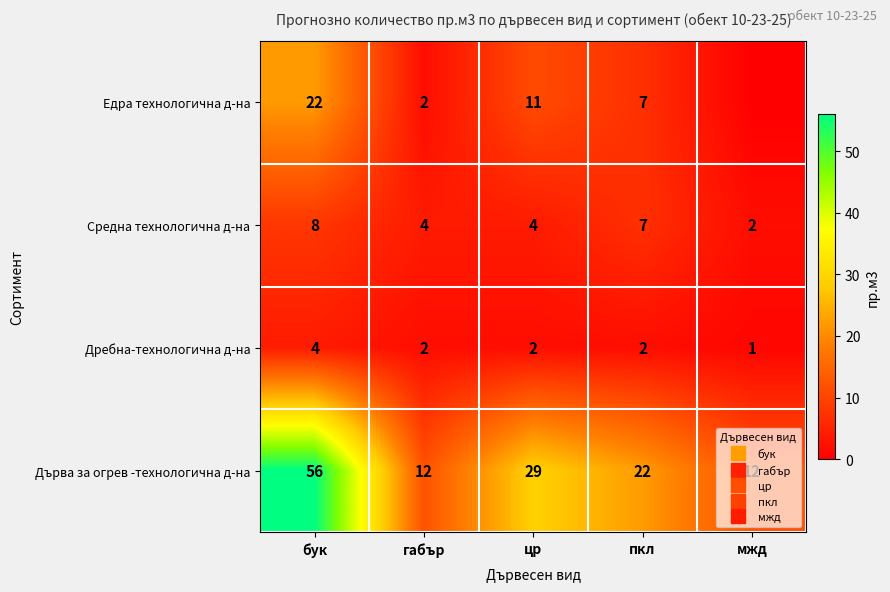

At which label is Средна технологична д-на closest to 5?

габър